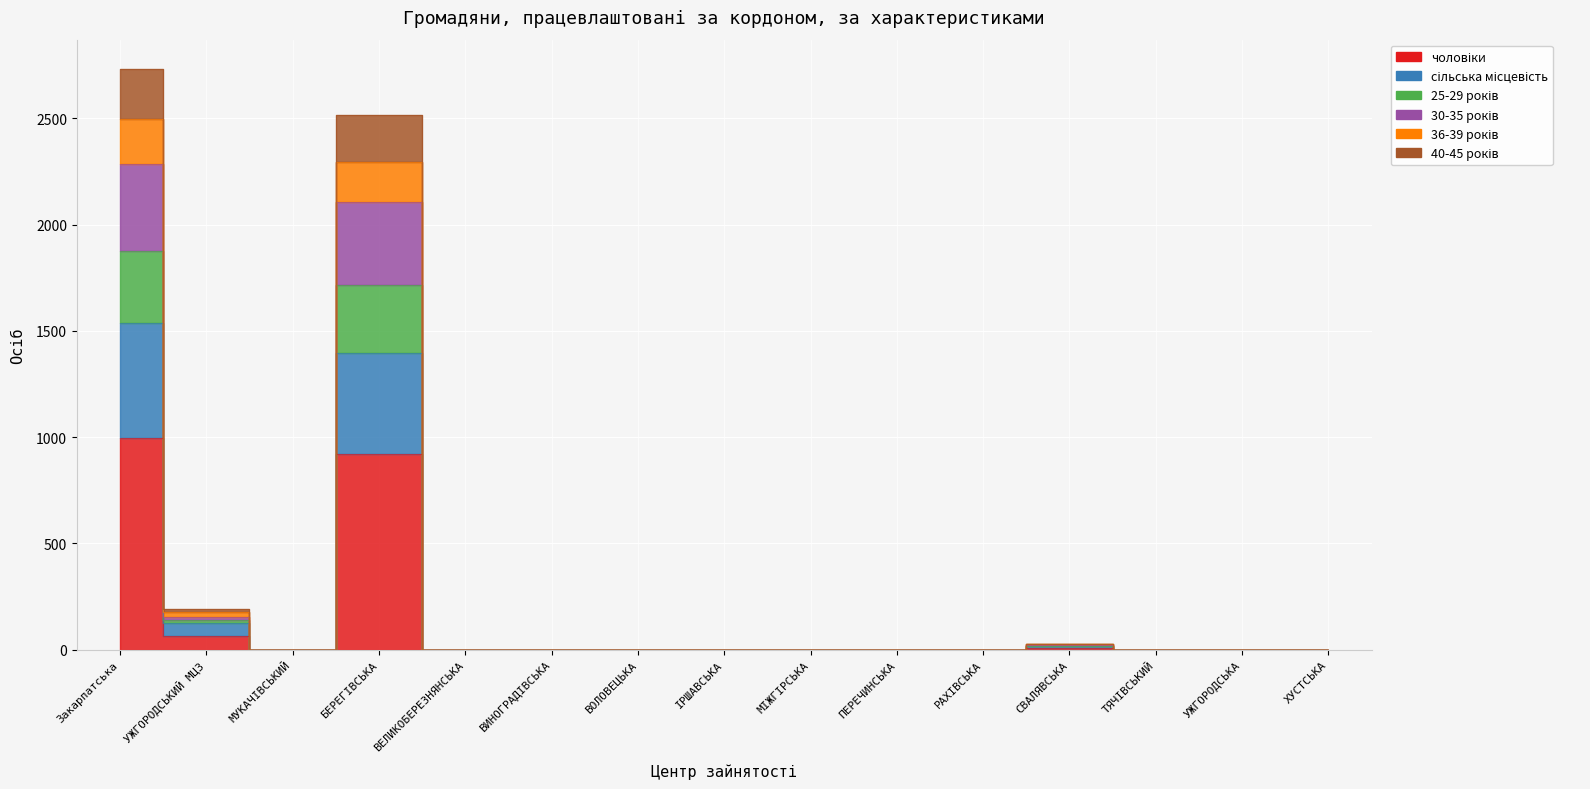

How many categories are shown in the chart?

15